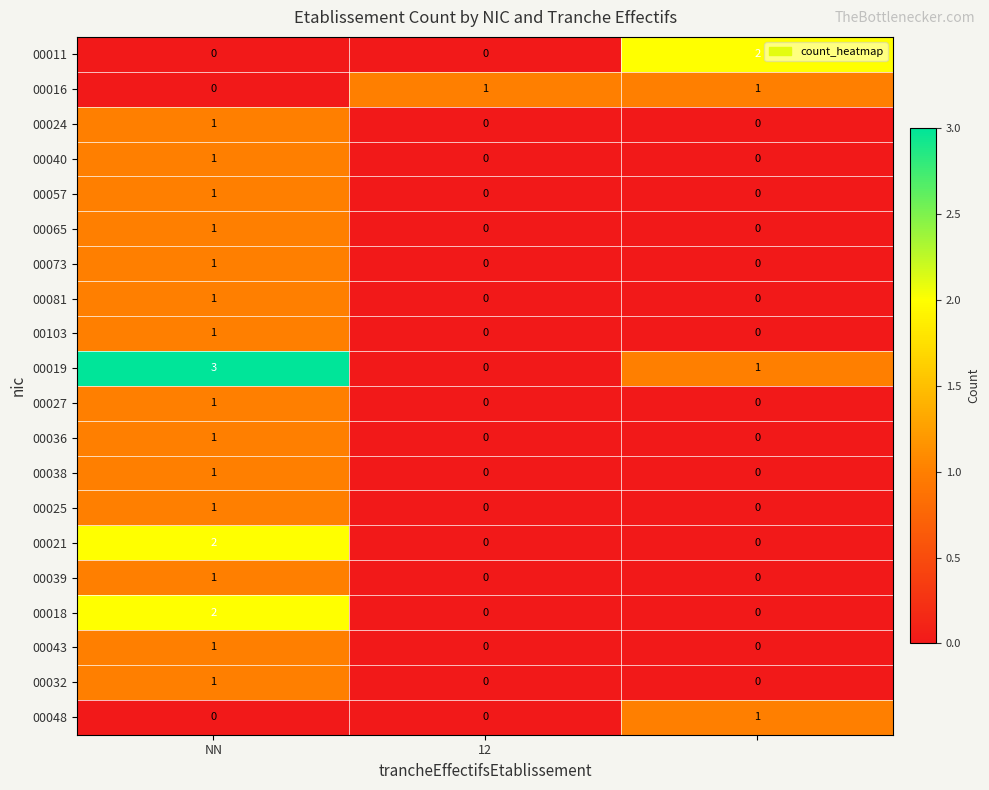

Which series has the largest total across all categories?

00019